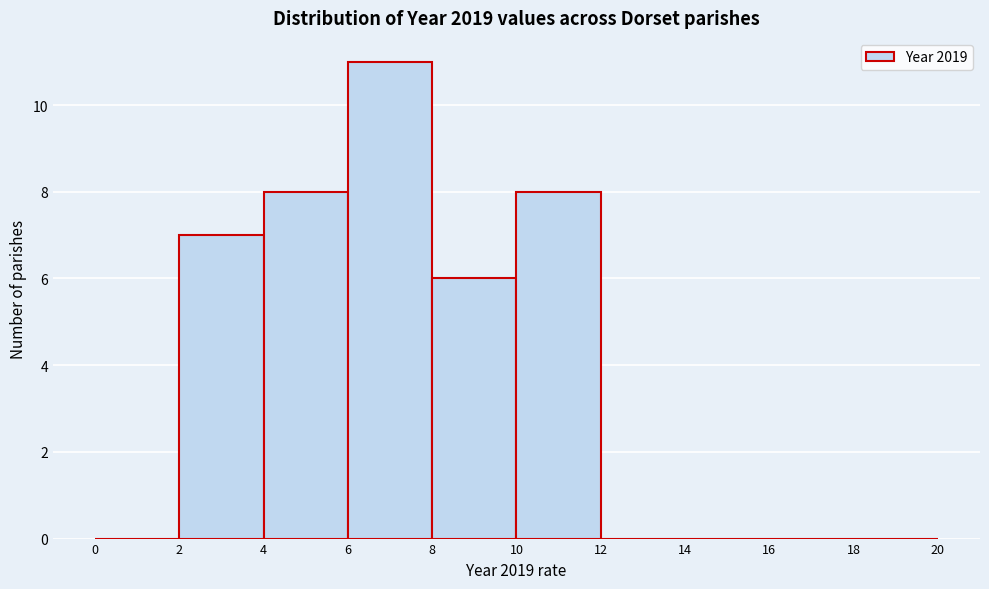

Reading left to right, transcribe this chart: for each bar, give the range it covers on the x-axis and its height. The values are not printed on the chart, so give them approximately, as read against the axis.

0 to 2: 0
2 to 4: 7
4 to 6: 8
6 to 8: 11
8 to 10: 6
10 to 12: 8
12 to 14: 0
14 to 16: 0
16 to 18: 0
18 to 20: 0